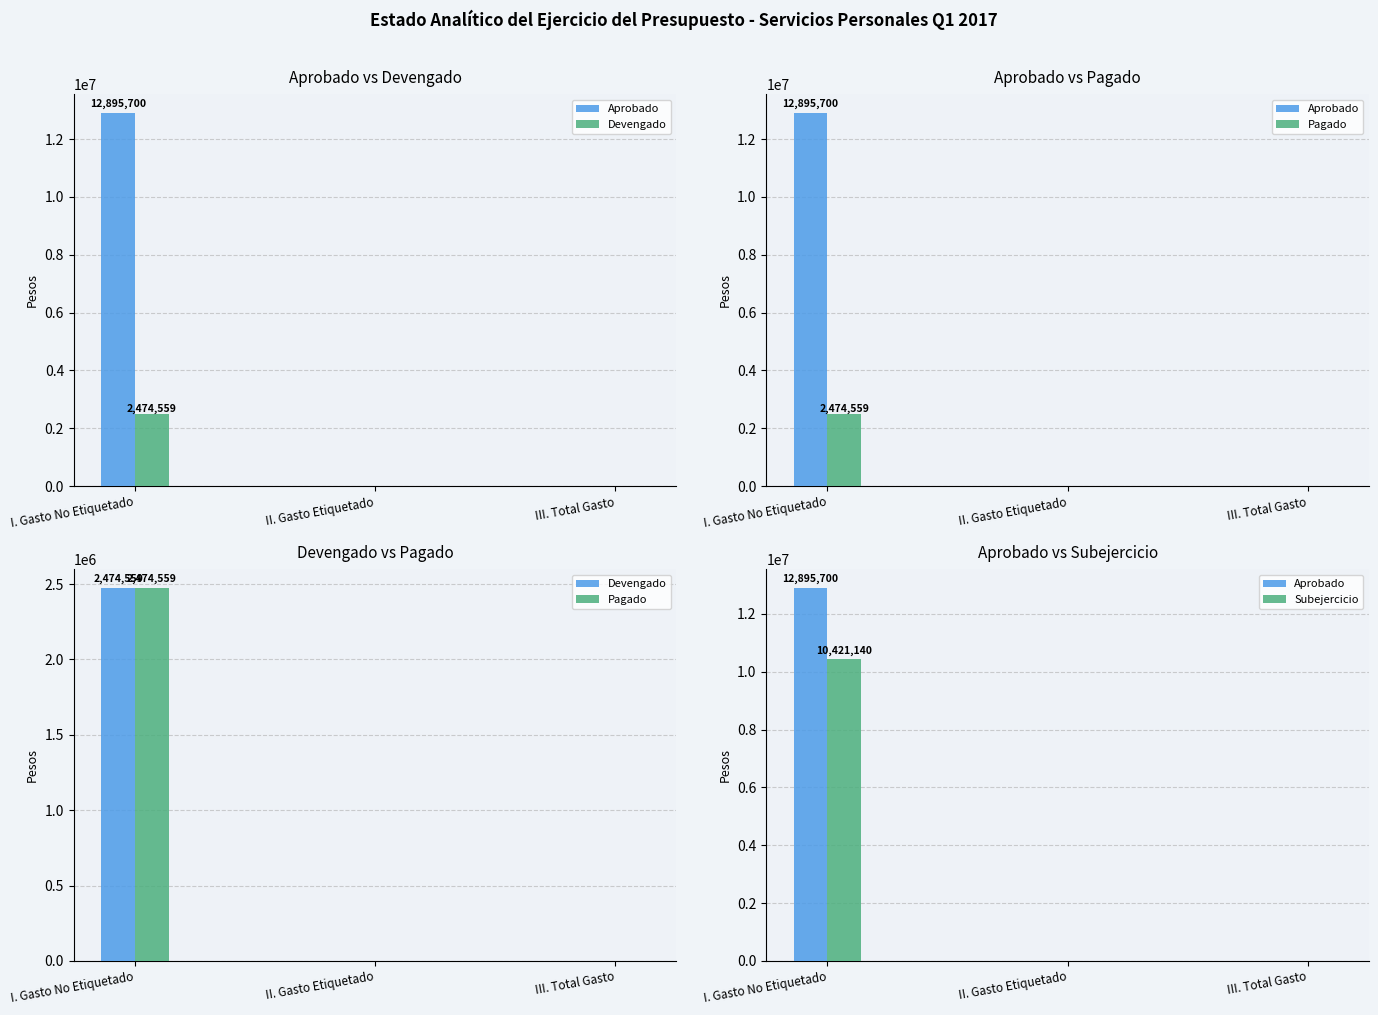

Rank the categories by Aprobado value from highest to lowest.

I. Gasto No Etiquetado, II. Gasto Etiquetado, III. Total Gasto